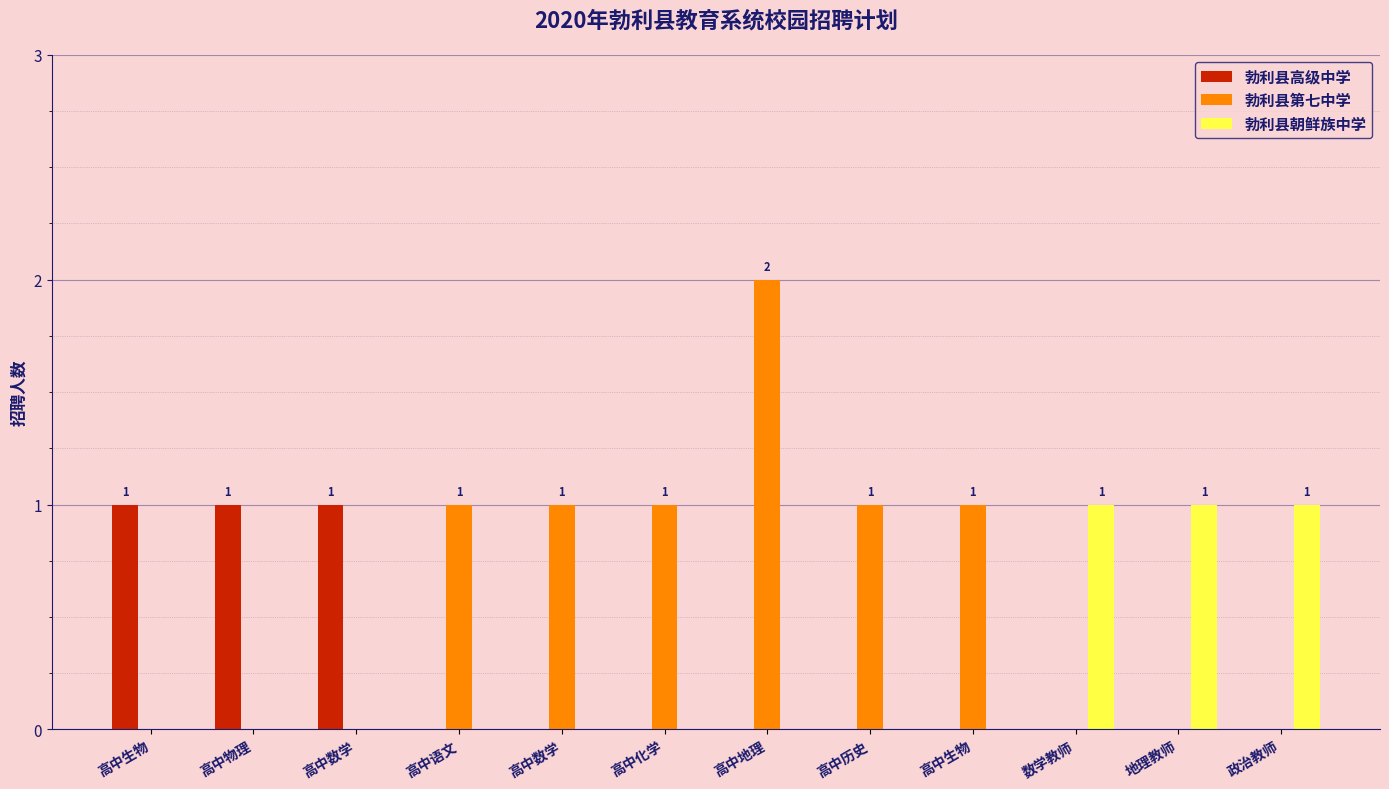

At 高中化学, list the series in order from smallest to largest.

勃利县高级中学, 勃利县朝鲜族中学, 勃利县第七中学